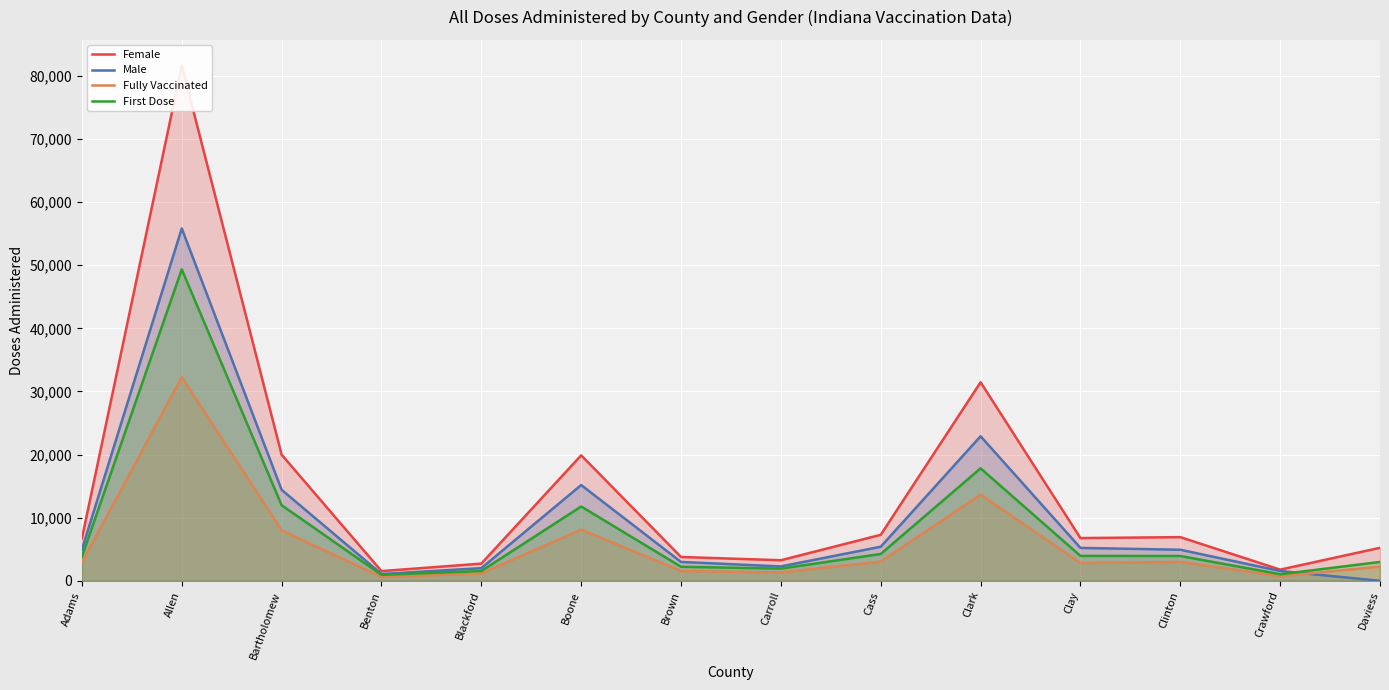

What is the value of the Fully Vaccinated point at the 13th from the left?

728